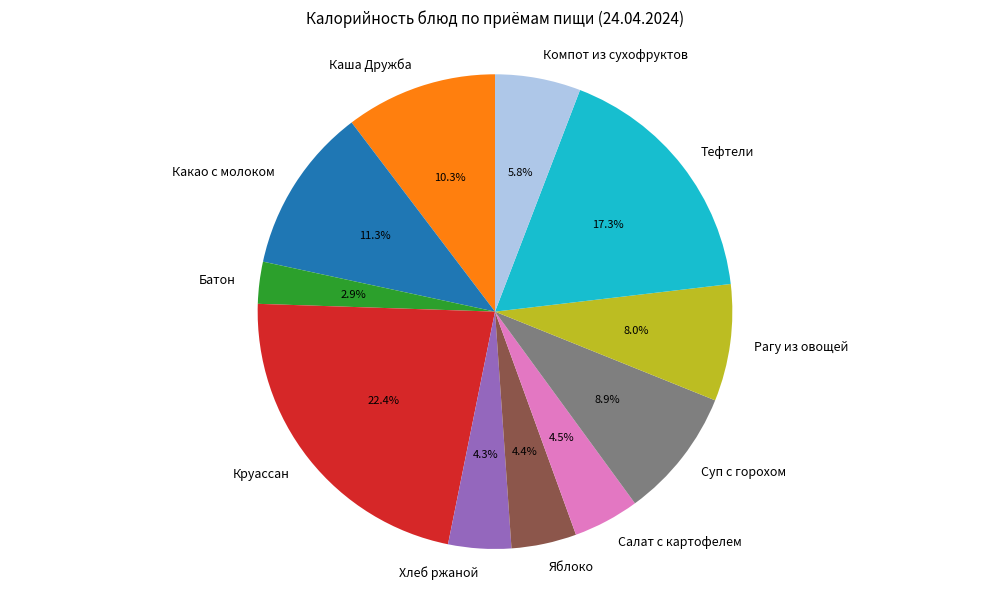

What is the ratio of the value at Компот из сухофруктов to the value at Каша Дружба?

0.6